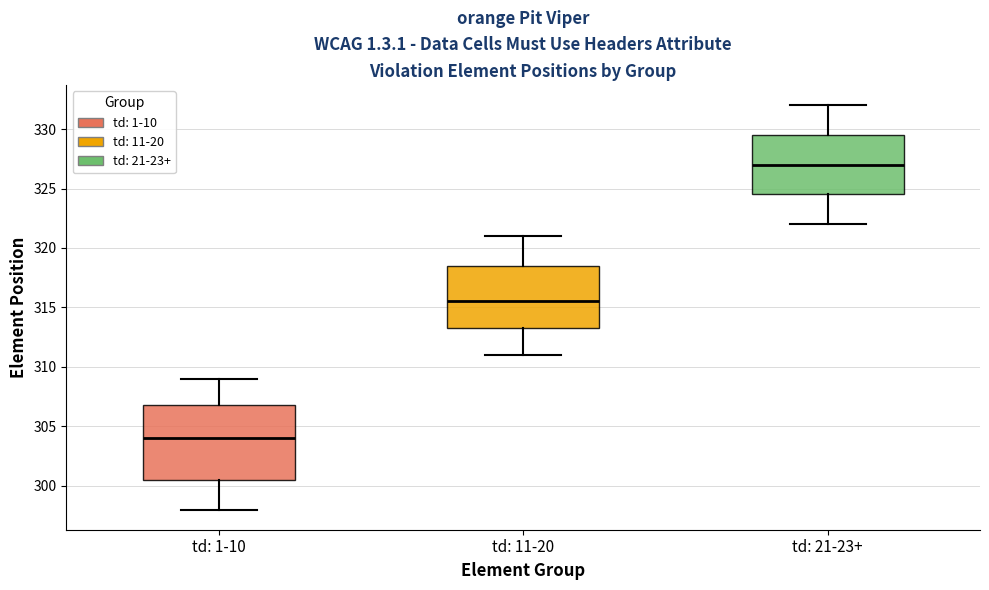

Comparing the boxes themselves (not the whiskers), which one is the tallest?

td: 1-10